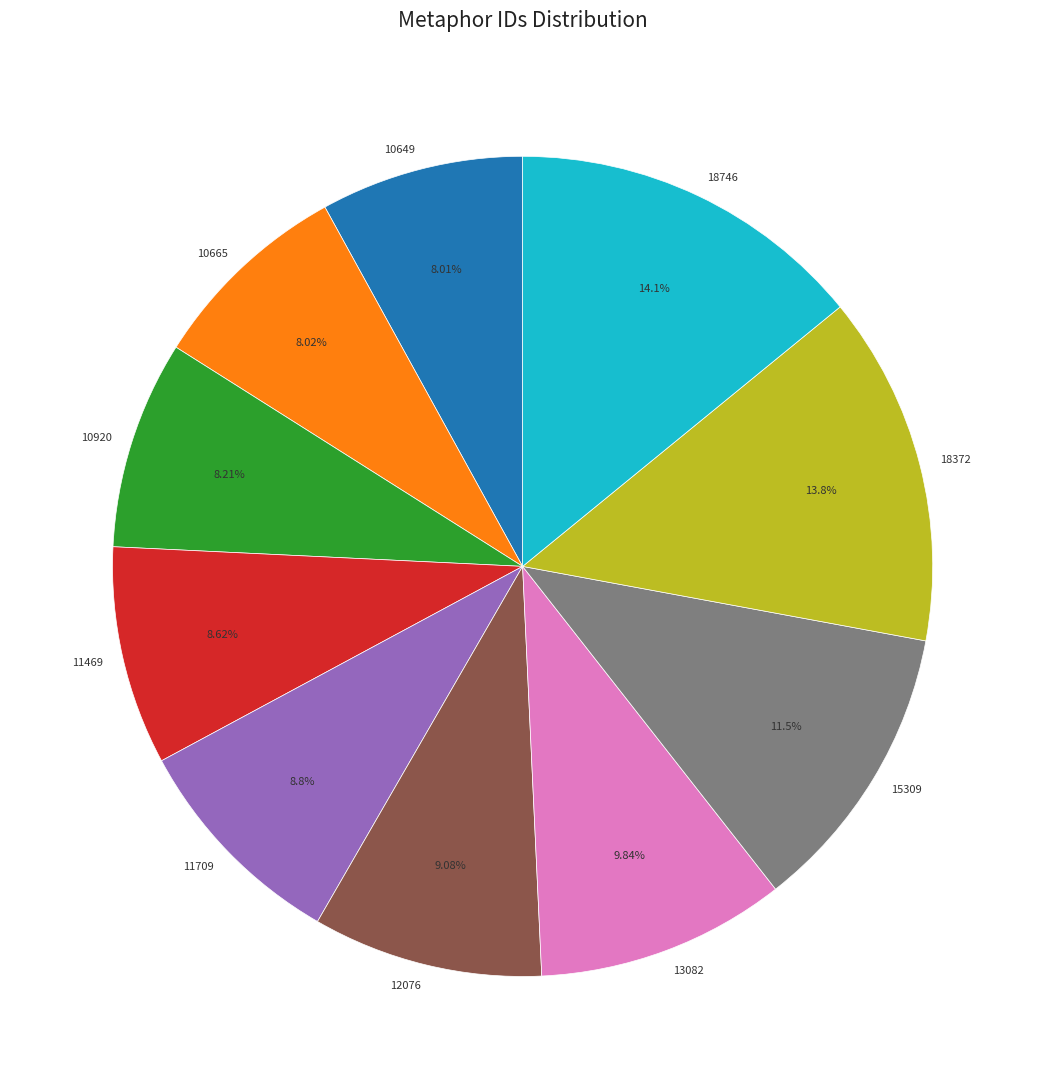

Count the number of slices in the pie.

10